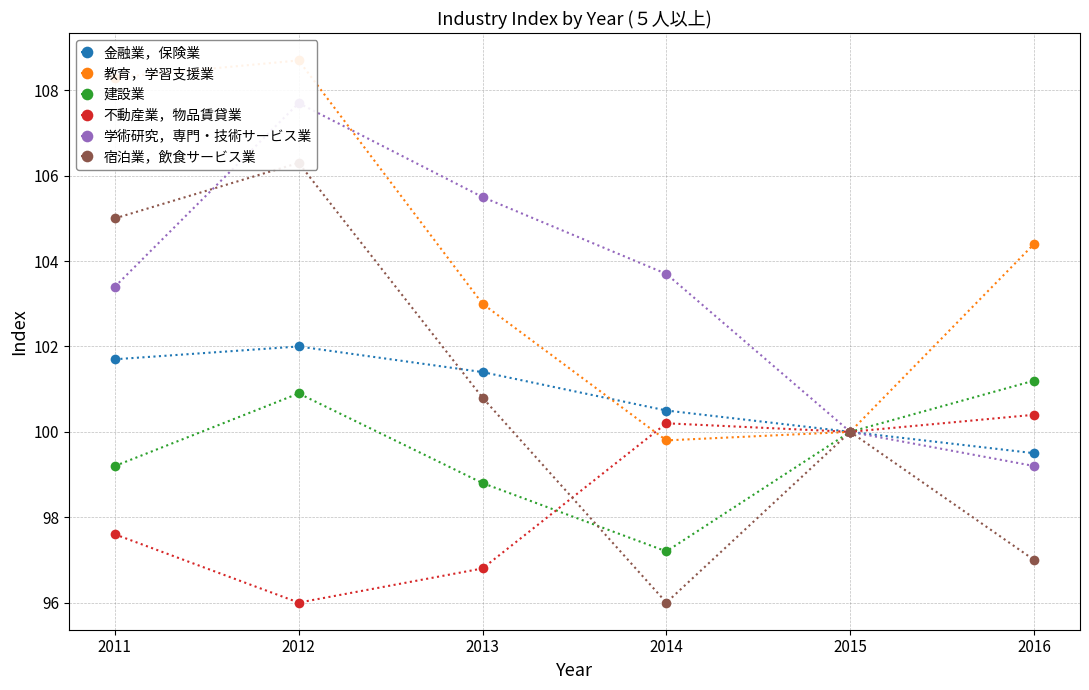

Rank the series by their maximum value, from highest to lowest.

教育，学習支援業, 学術研究，専門・技術サービス業, 宿泊業，飲食サービス業, 金融業，保険業, 建設業, 不動産業，物品賃貸業